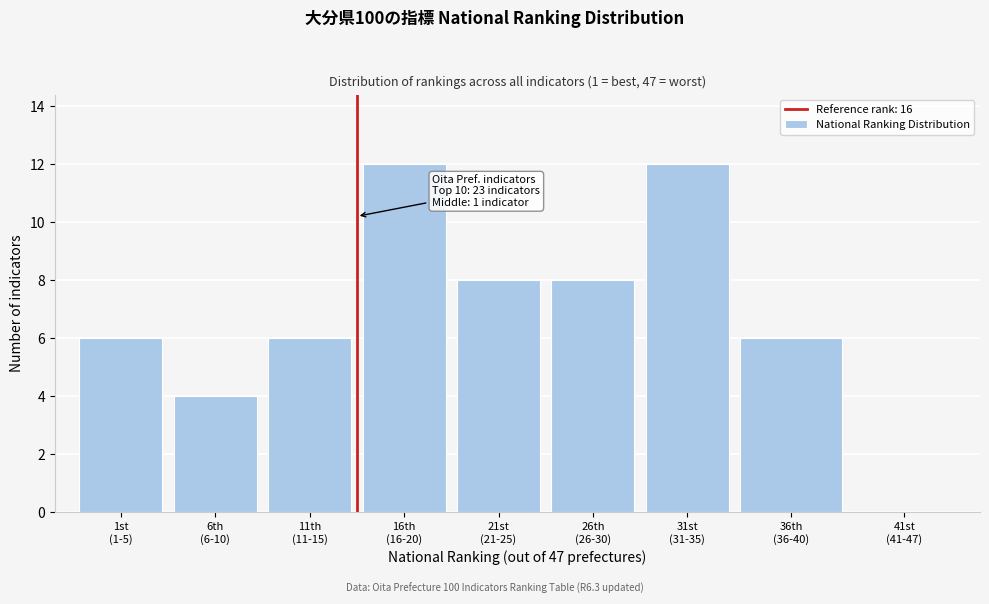

What is the greatest value displayed?

12